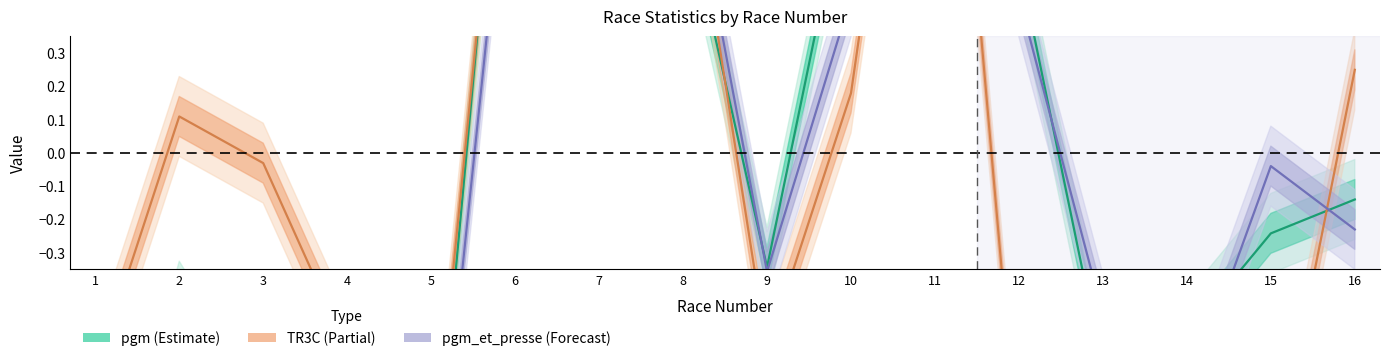

Which category has the highest value in the TR3C (Partial) series?

11